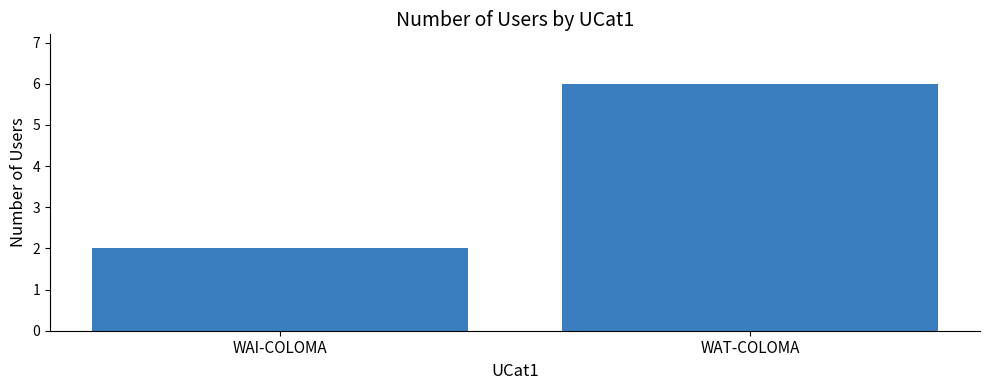

Reading right to left, extract all data points from this chart.

WAT-COLOMA=6	WAI-COLOMA=2